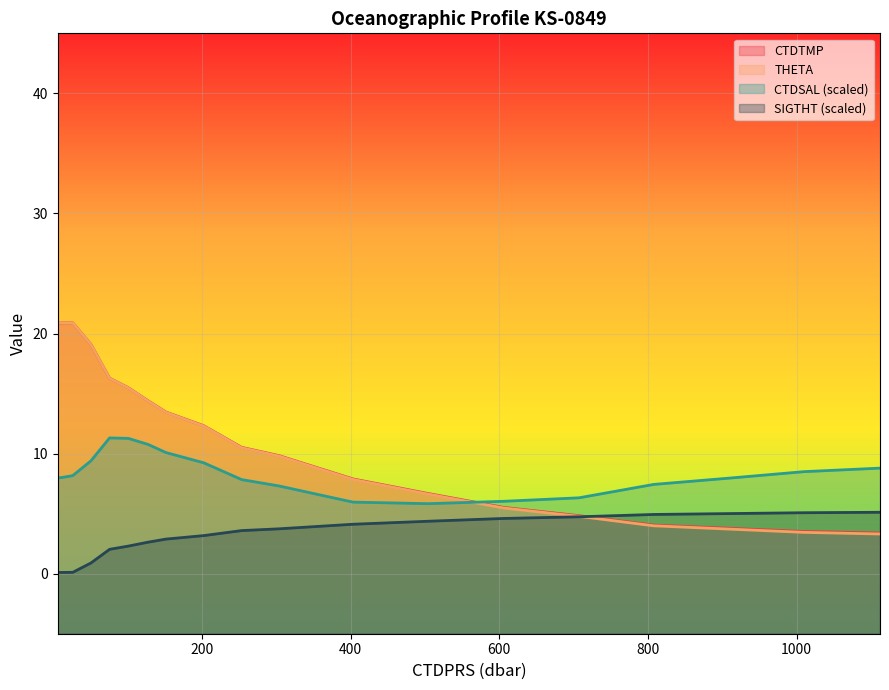

List the labels in order of CTDSAL value, largest first.

75.8, 101.0, 127.5, 151.6, 50.7, 202.4, 1112.1, 1010.1, 26.3, 10.6, 6.1, 908.9, 253.5, 807.7, 303.5, 707.2, 606.0, 403.1, 504.7